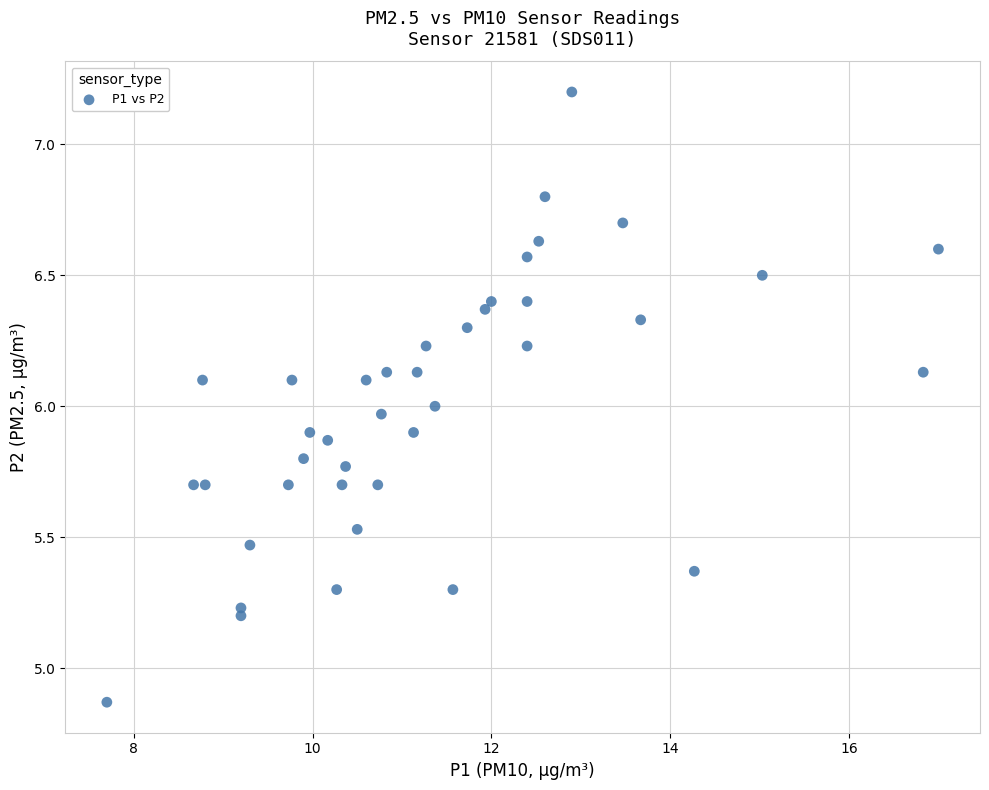

What is the range of X values (max minus min)?

9.3